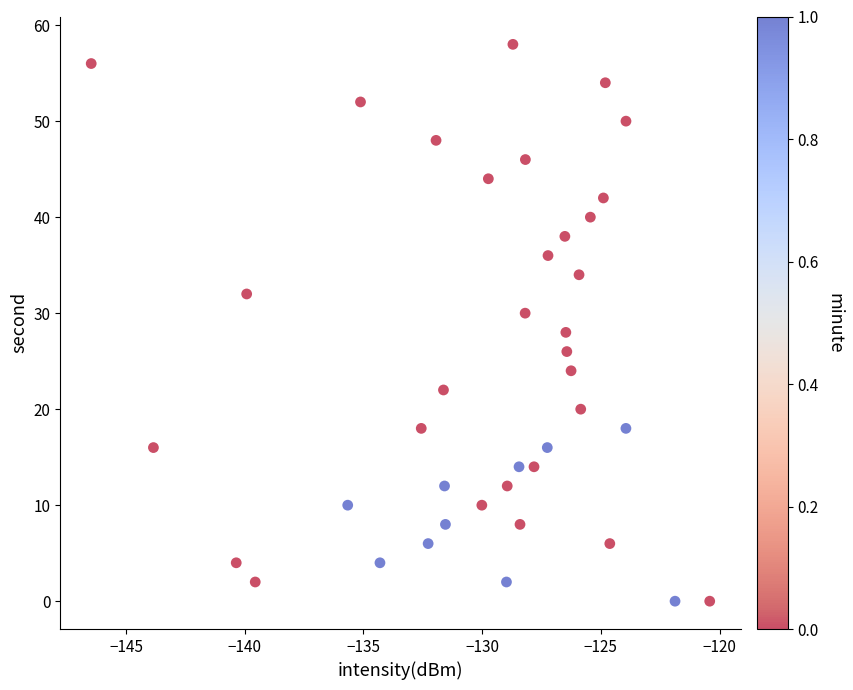

What is the range of Y values (max minus min)?

58